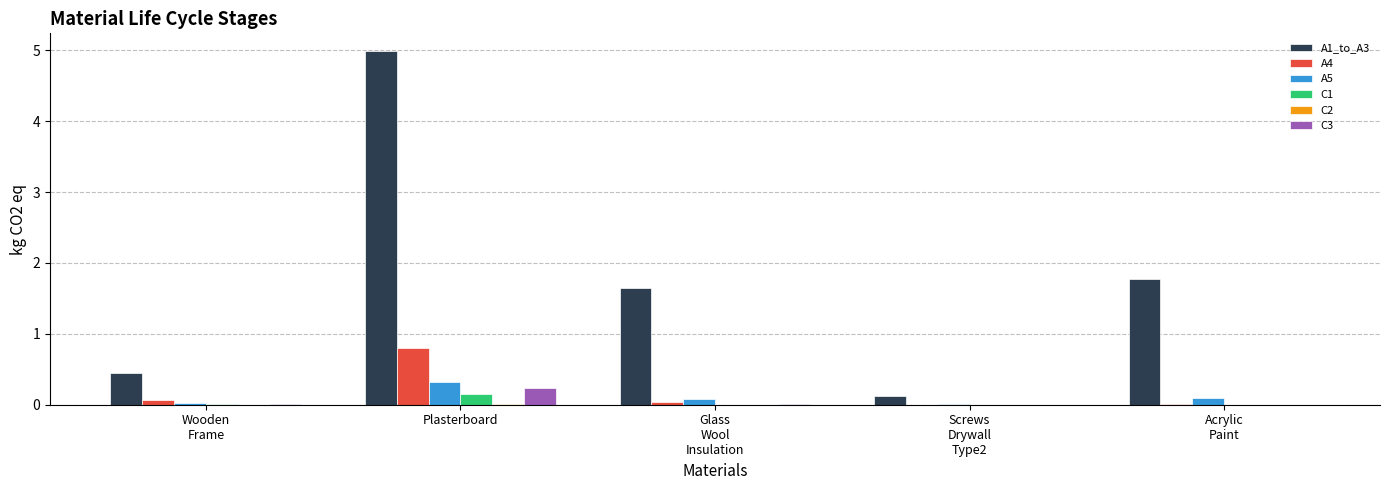

Which series has the largest range (max minus min)?

A1_to_A3